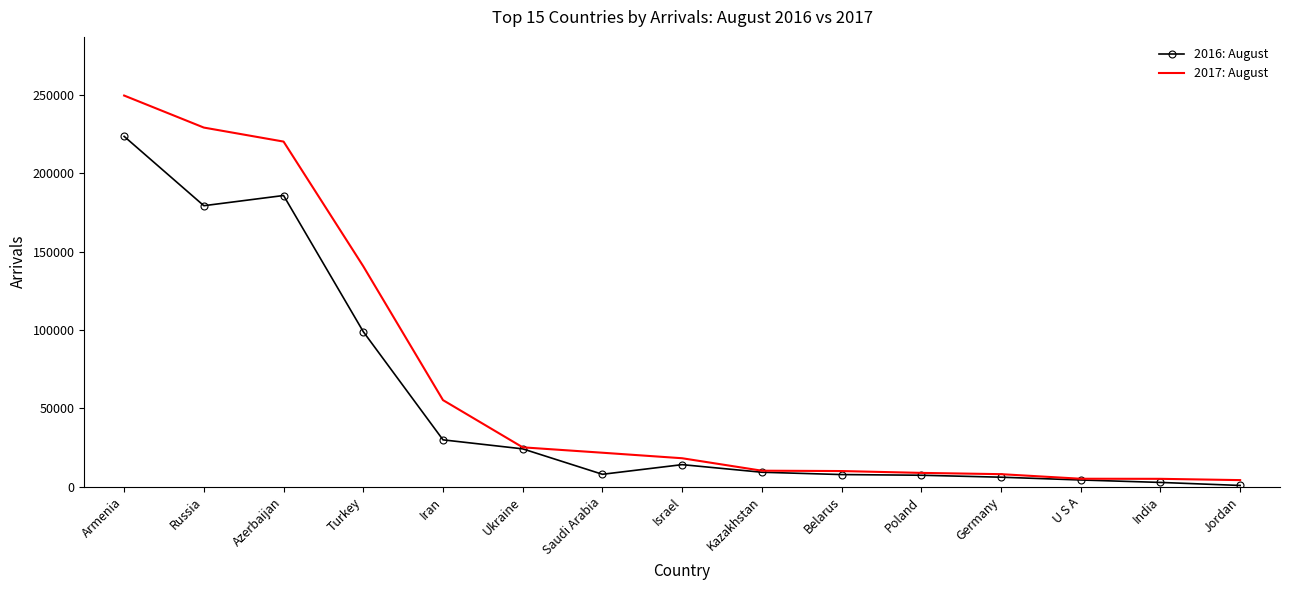

What is the sum of all 2016: August values?

801102